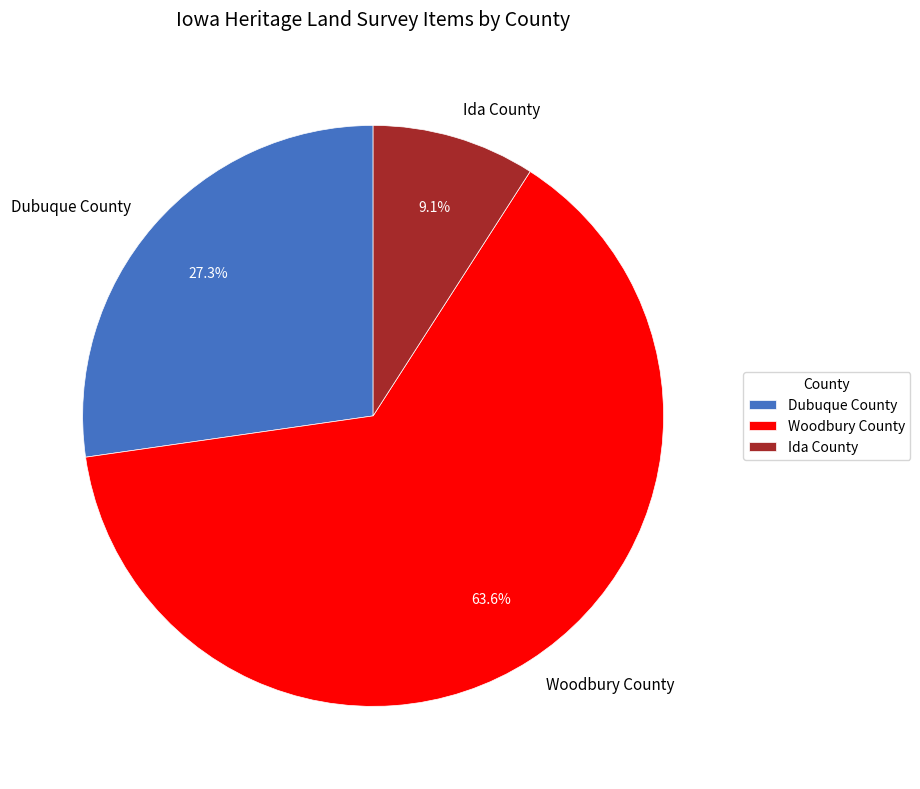

Rank the categories by value from highest to lowest.

Woodbury County, Dubuque County, Ida County